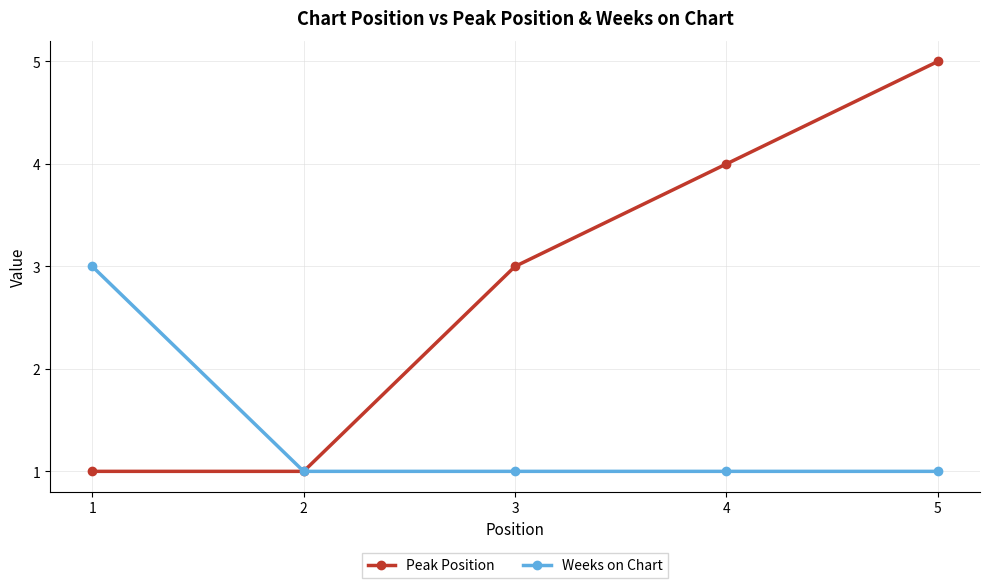

True or false: Weeks on Chart has more than 1 interior local peaks.

False